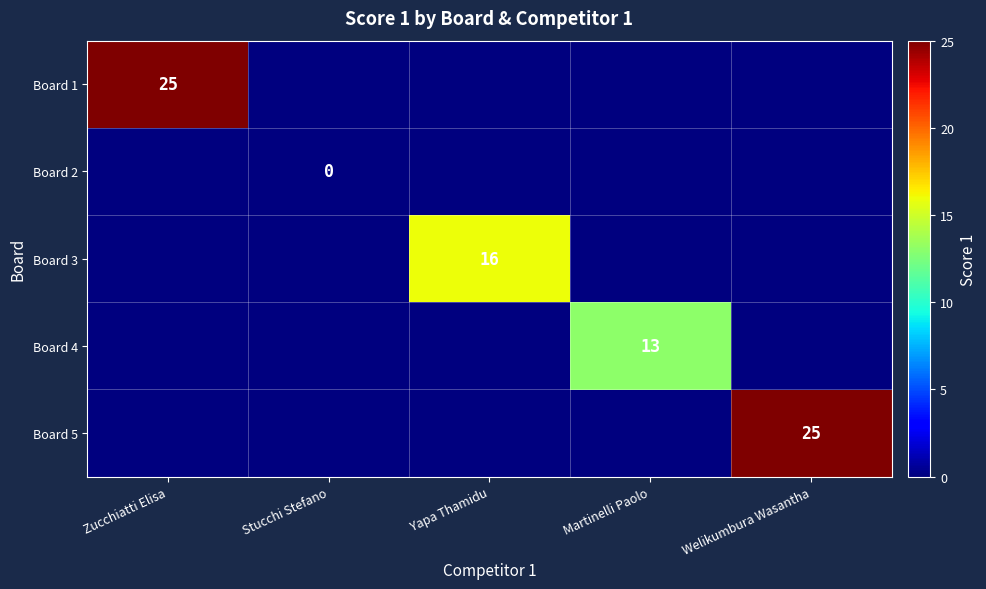

The value of Board 1 at Zucchiatti Elisa is 25. True or false?

True